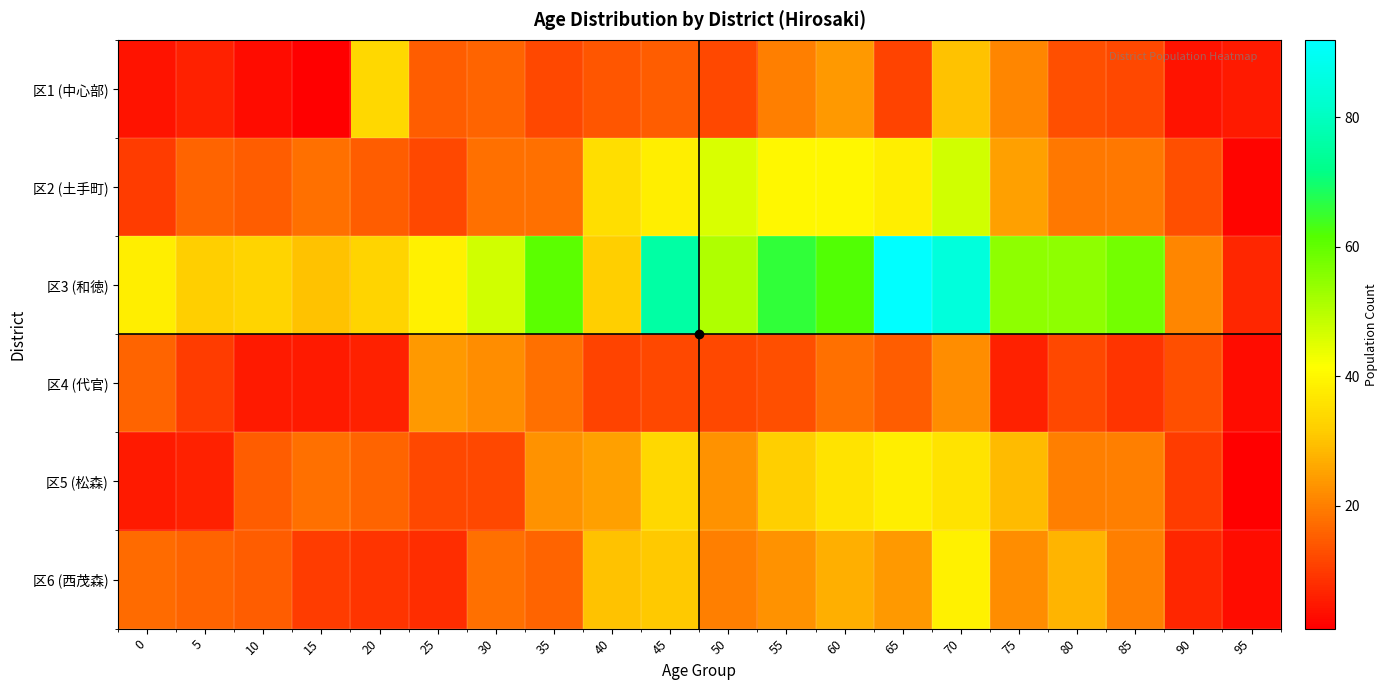

What is the total value across all series at 45?

206